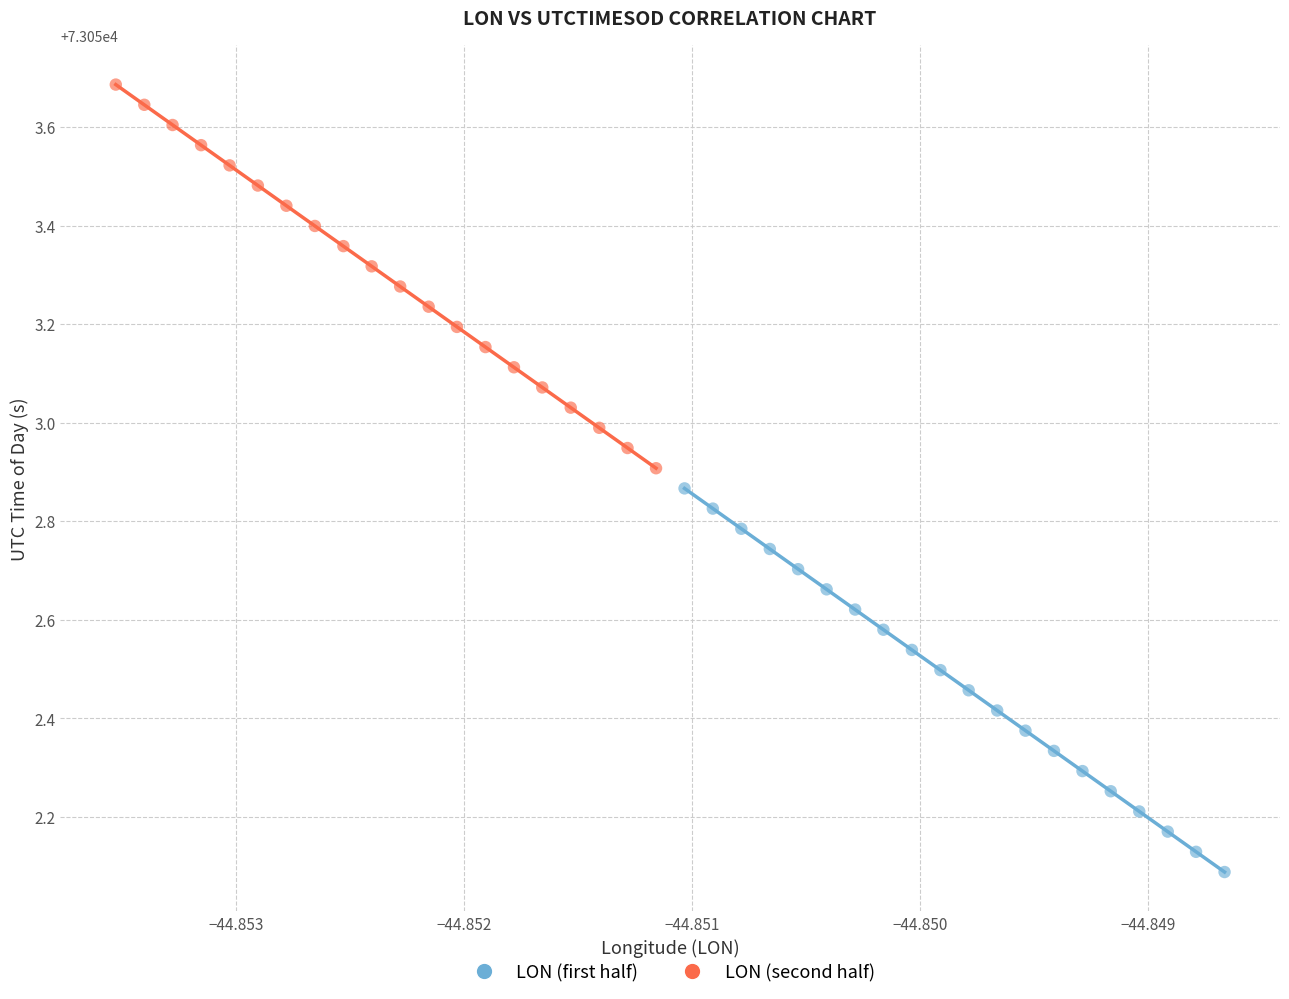

Which series reaches the maximum Y coordinate?

LON (second half)